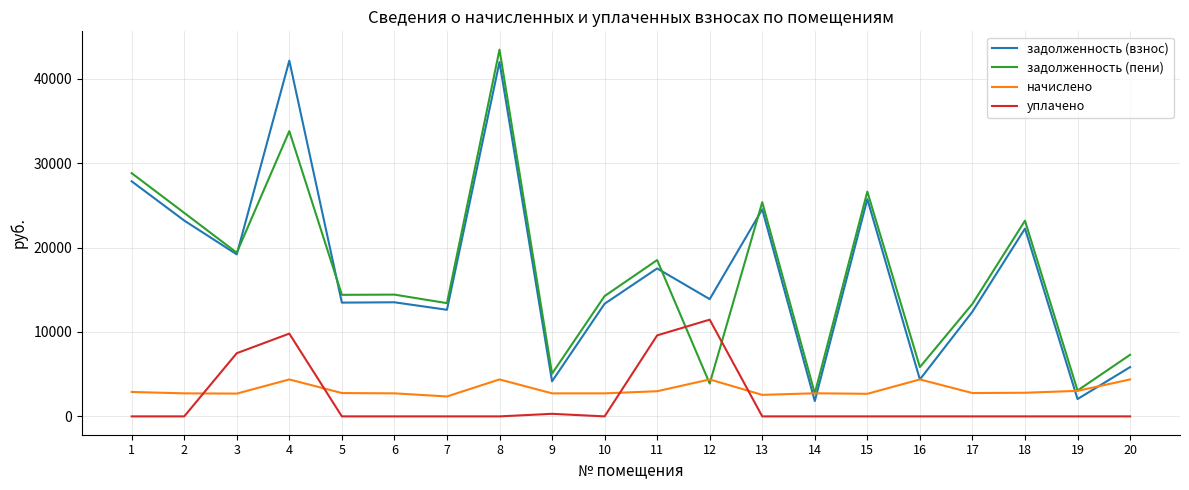

Which label corresponds to the largest value in the chart?

8